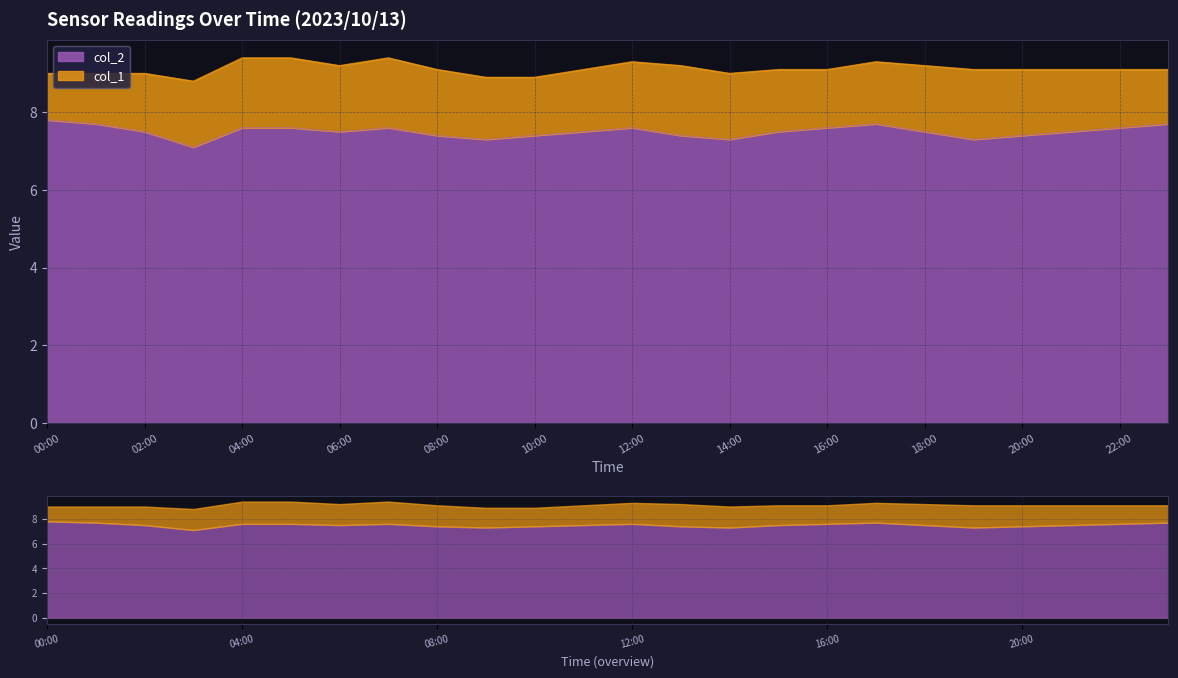

At which label is the value closest to 7?

03:00